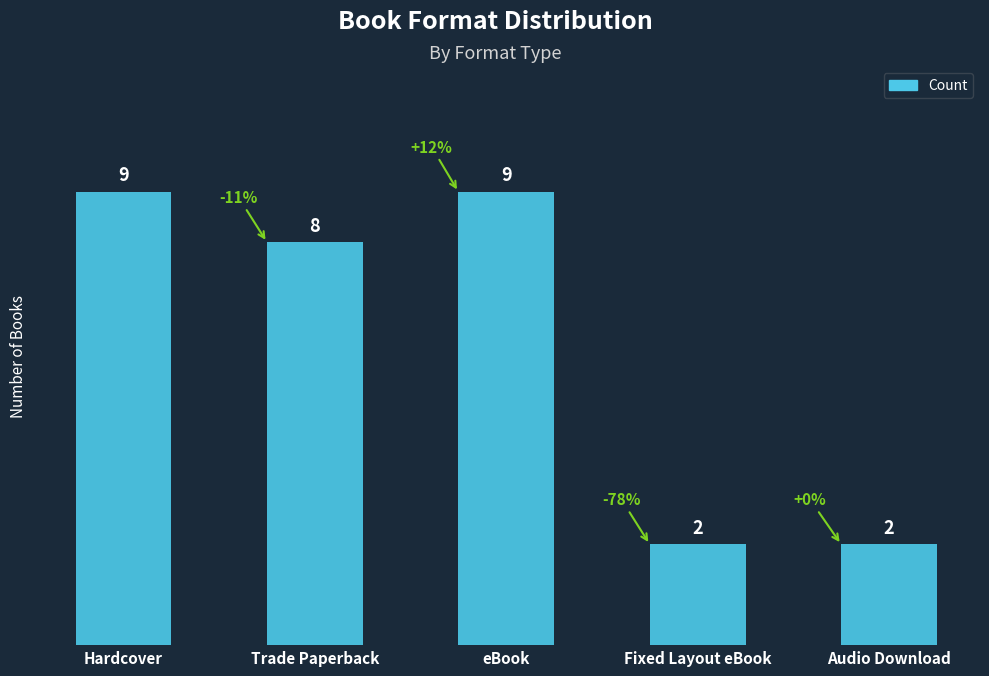

What is the maximum value shown in the chart?

9